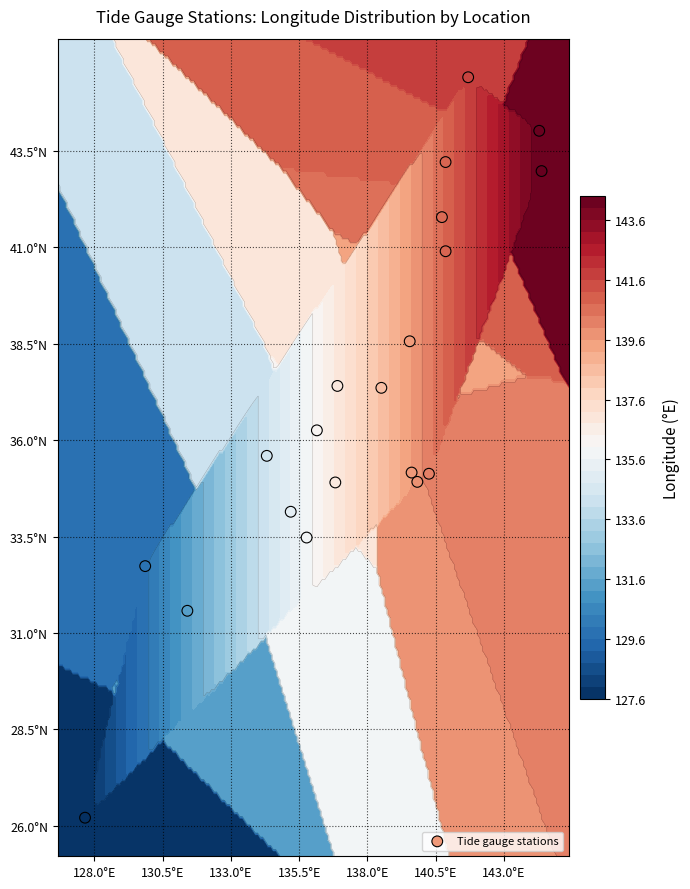

What is the greatest value displayed?

45.4